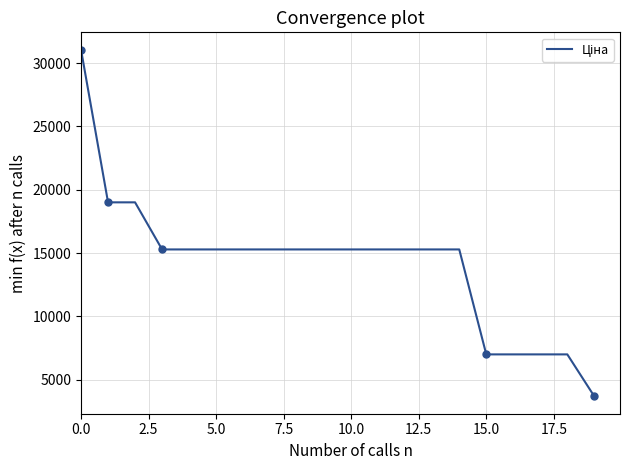

What is the difference between the maximum and minimum values?

27371.4